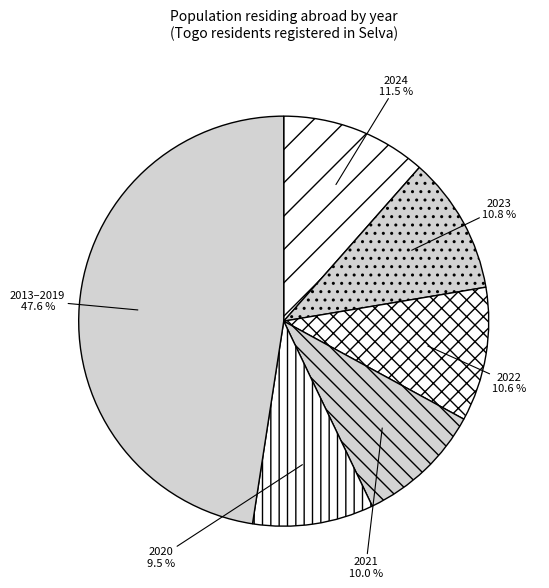

How much of the chart is everything except 2023?

89.2%